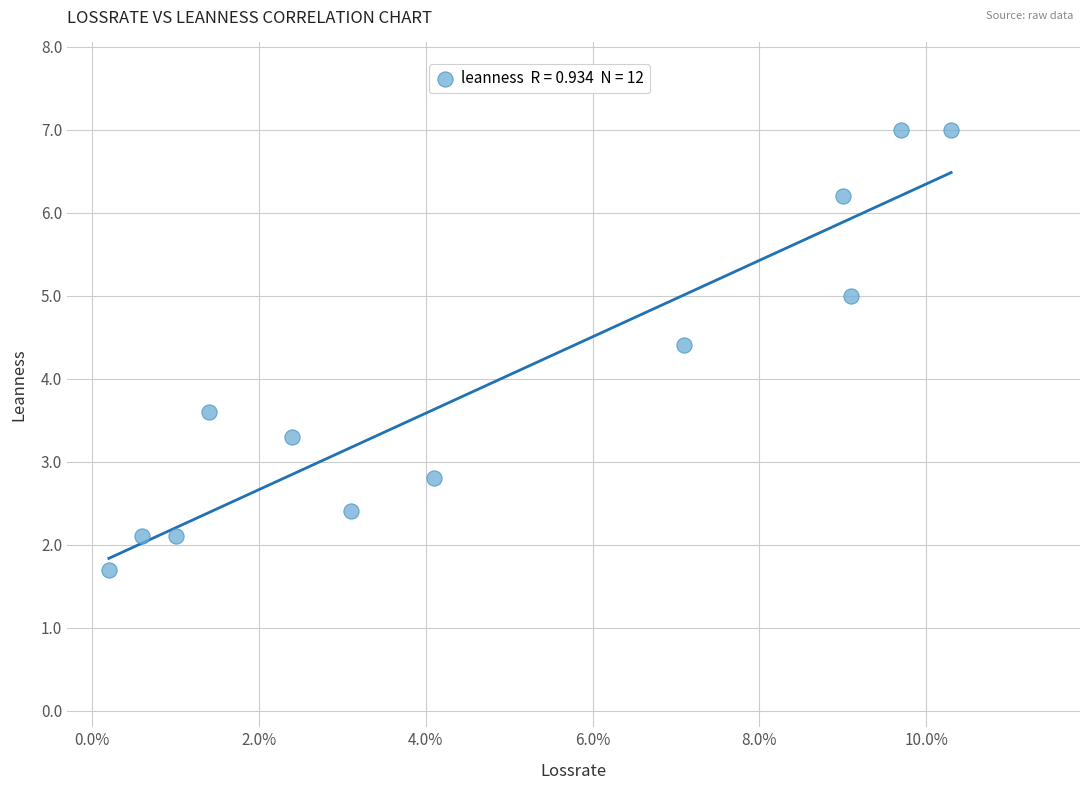

What is the average Y value?

4.0